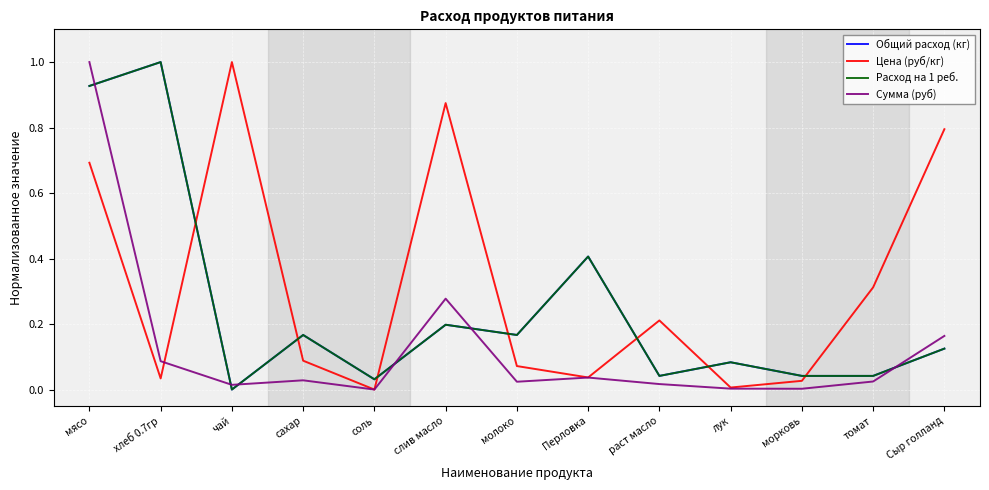

Is this an area chart (filled region under the line)?

No